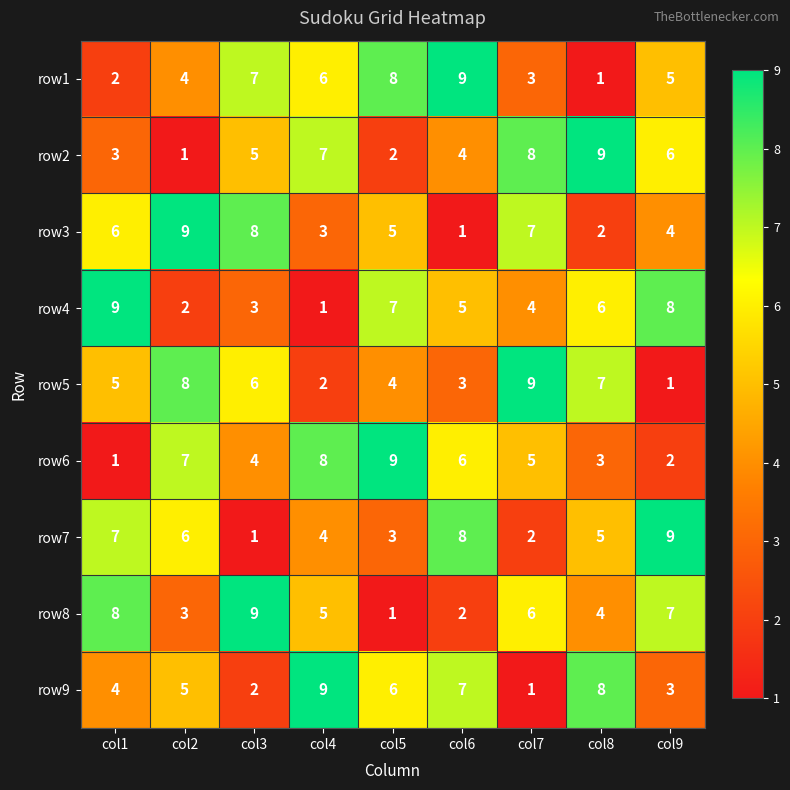

What is the difference between the maximum and second lowest values in the row6 series?

7